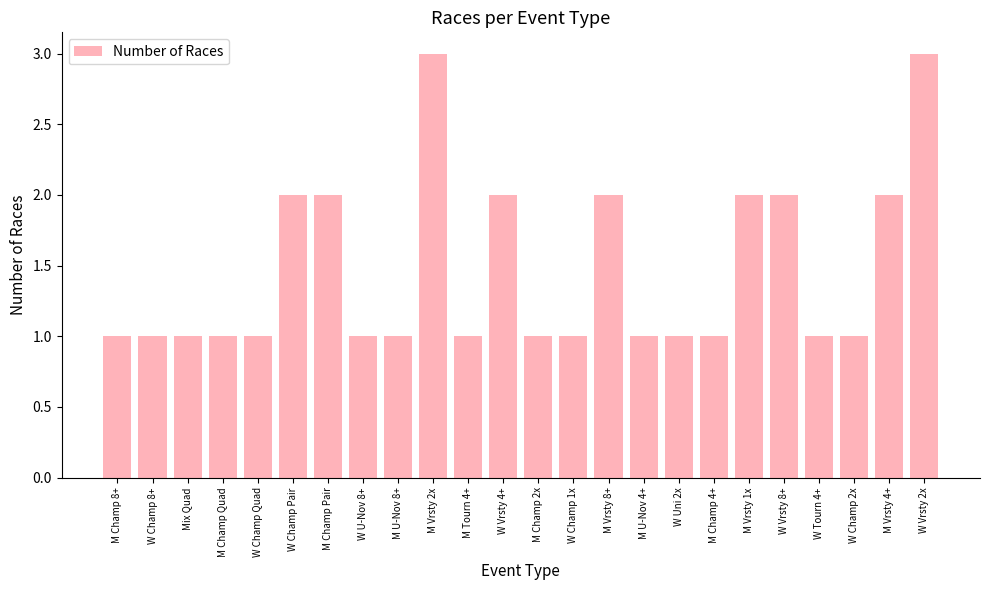

What is the ratio of the value at M Vrsty 1x to the value at M U-Nov 4+?

2.0